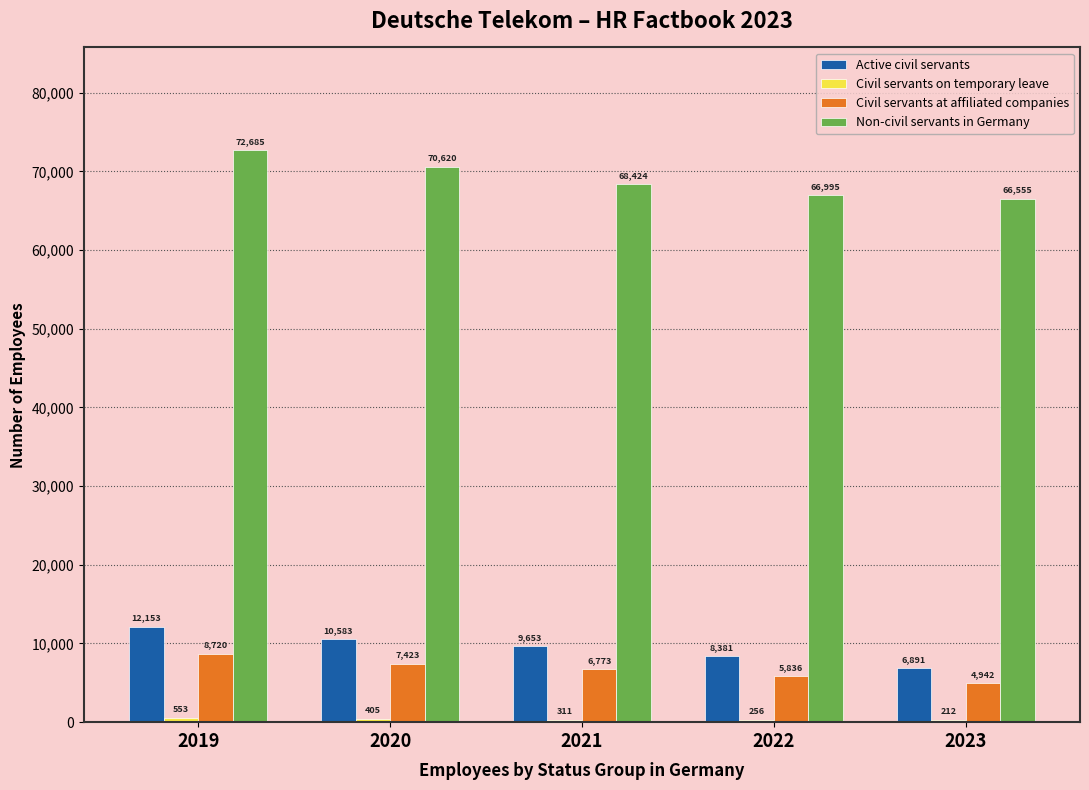

What is the approximate value of Non-civil servants in Germany at 2019?

72685